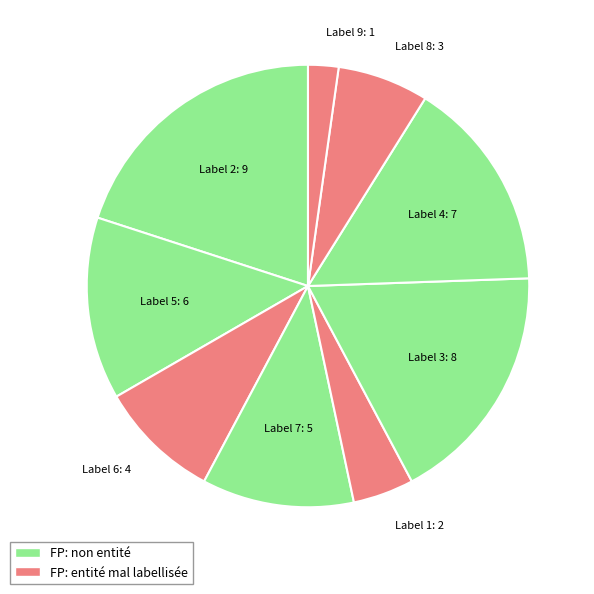

What is the smallest slice in the pie chart?

Label 9: 1